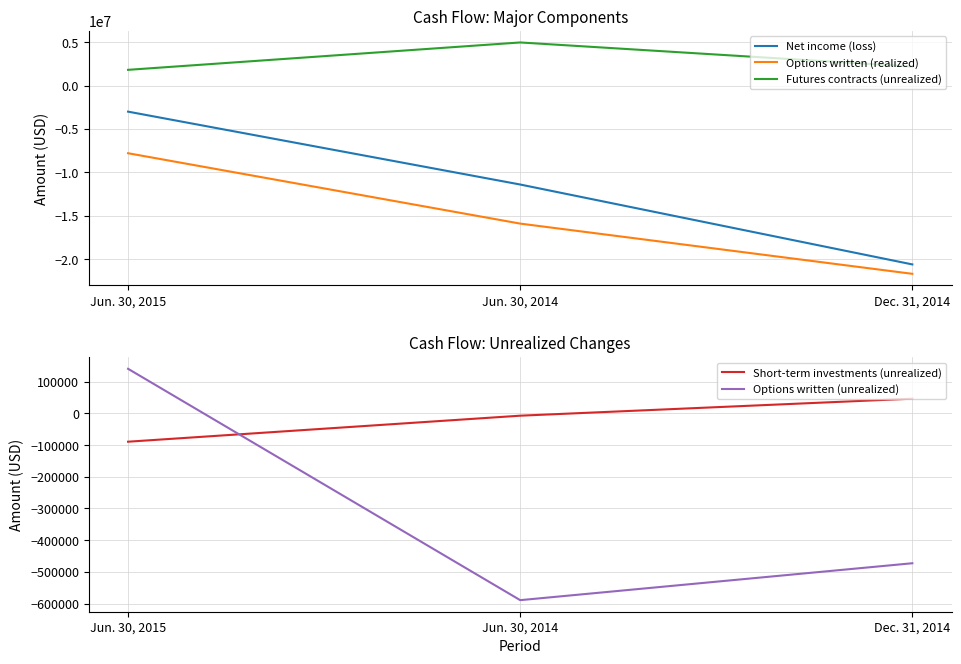

What is the average value of the Options written (unrealized) series?

-307208